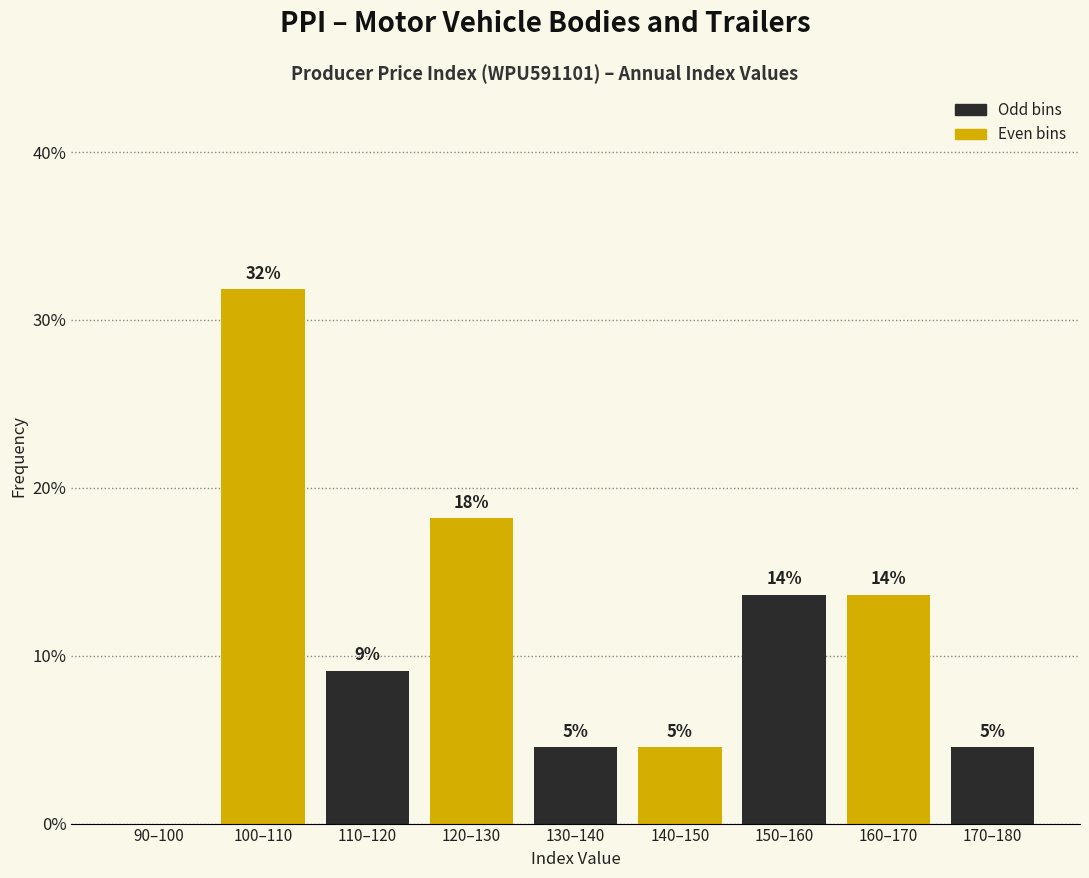

Are the bars horizontal?

No